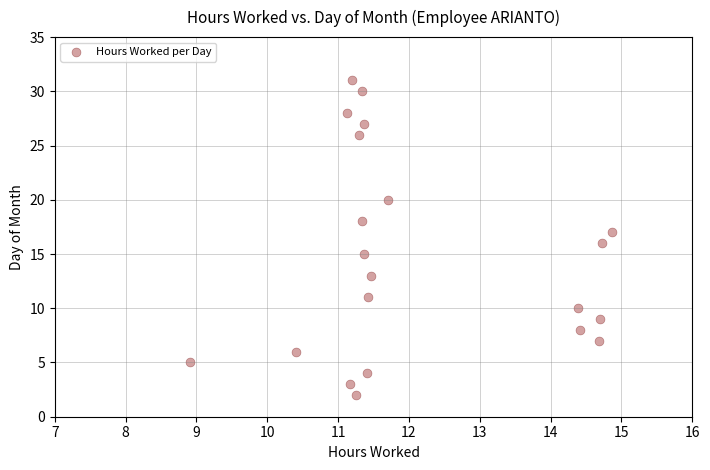

What is the range of Y values (max minus min)?

29